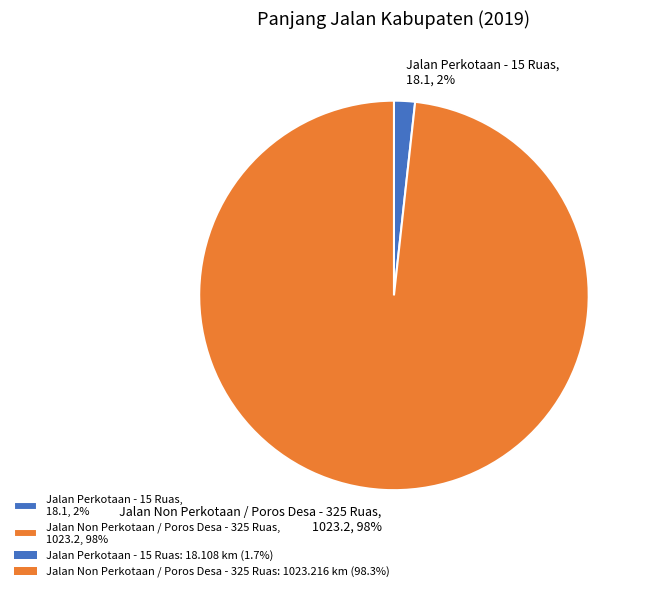

How many slices are in this pie chart?

2